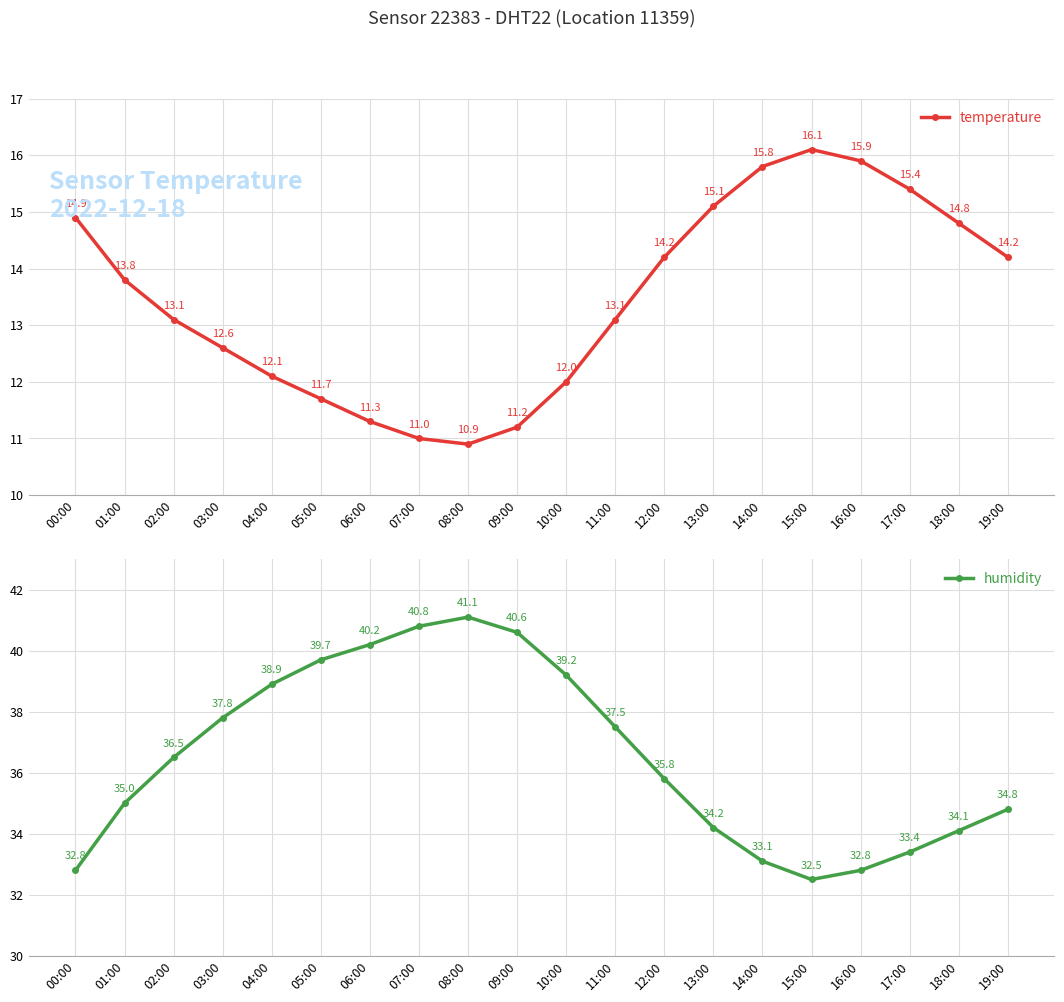

List the series in order of their overall mean, lowest first.

temperature, humidity